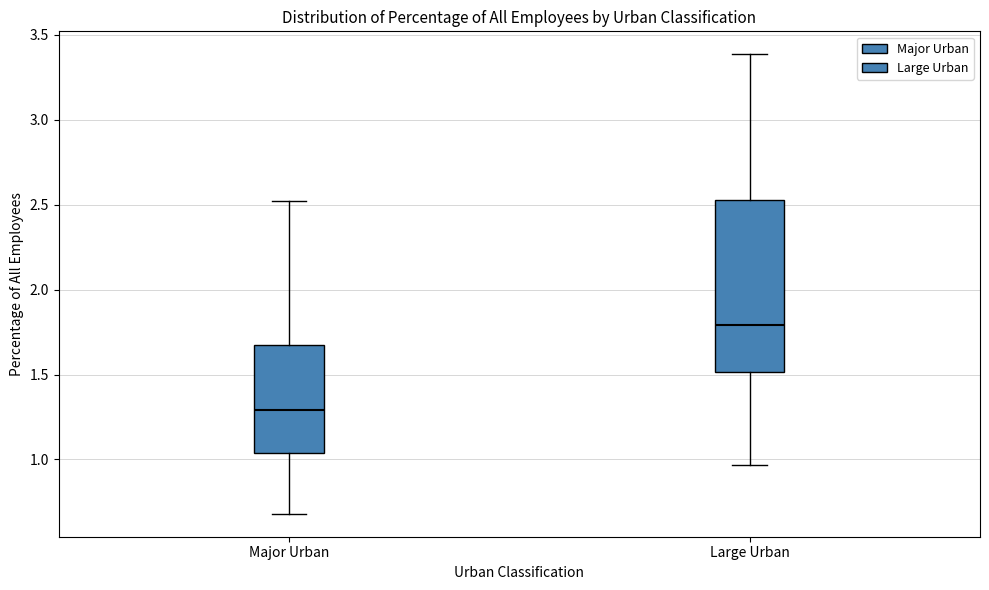

Reading left to right, read every box against the y-axis: the position of its median line, the range the box covers, and the ends of its whiskers. The values are not printed on the chart, so give them approximately, as read against the axis.

Major Urban: median 1.30, box 1.05 to 1.65, whiskers 0.70 to 2.50
Large Urban: median 1.80, box 1.50 to 2.55, whiskers 0.95 to 3.40